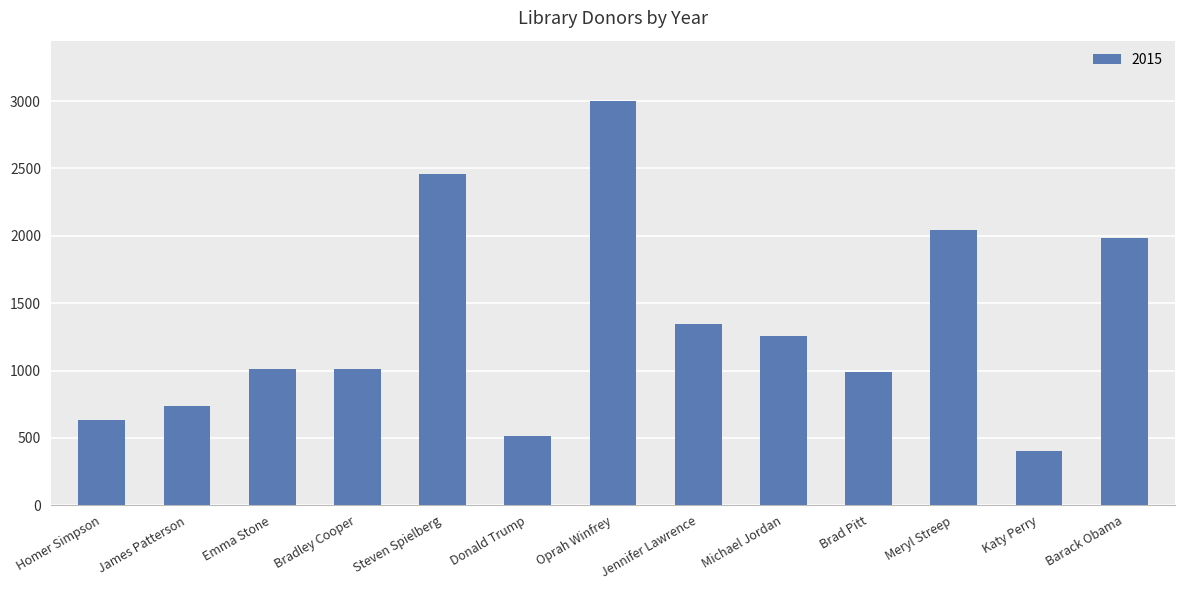

What is the sum of all values?

17386